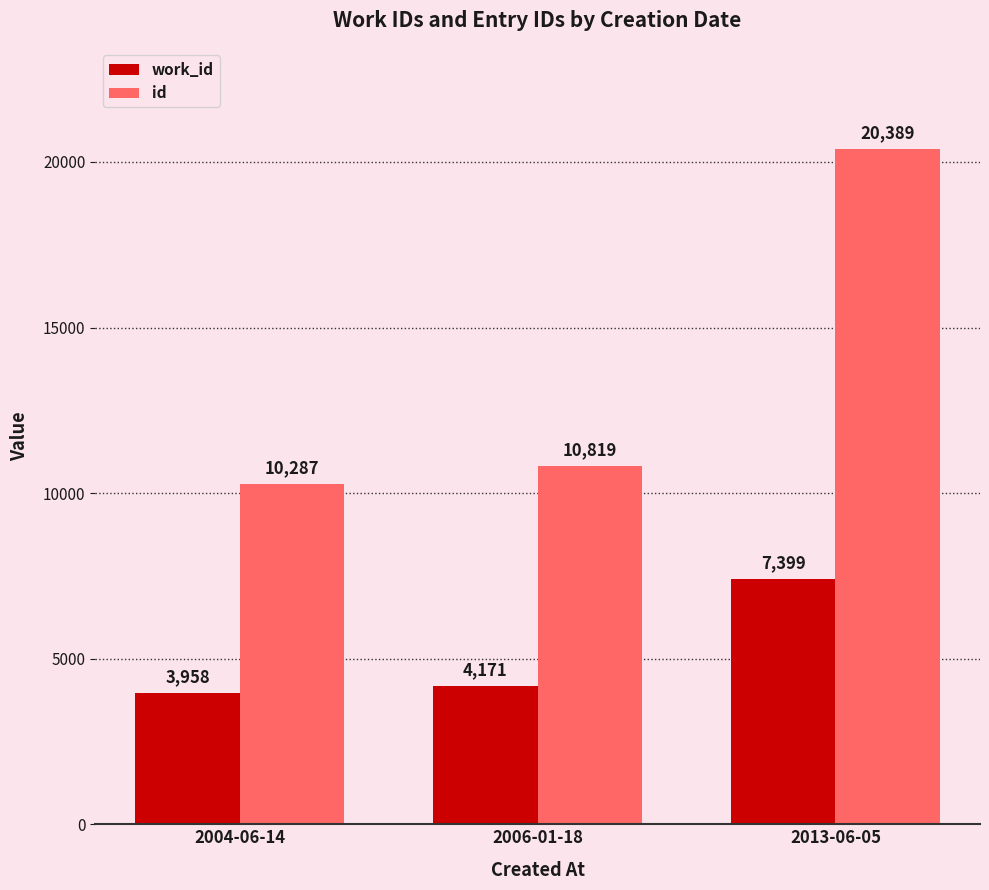

What is the spread (max minus min) of values at 2013-06-05?

12990